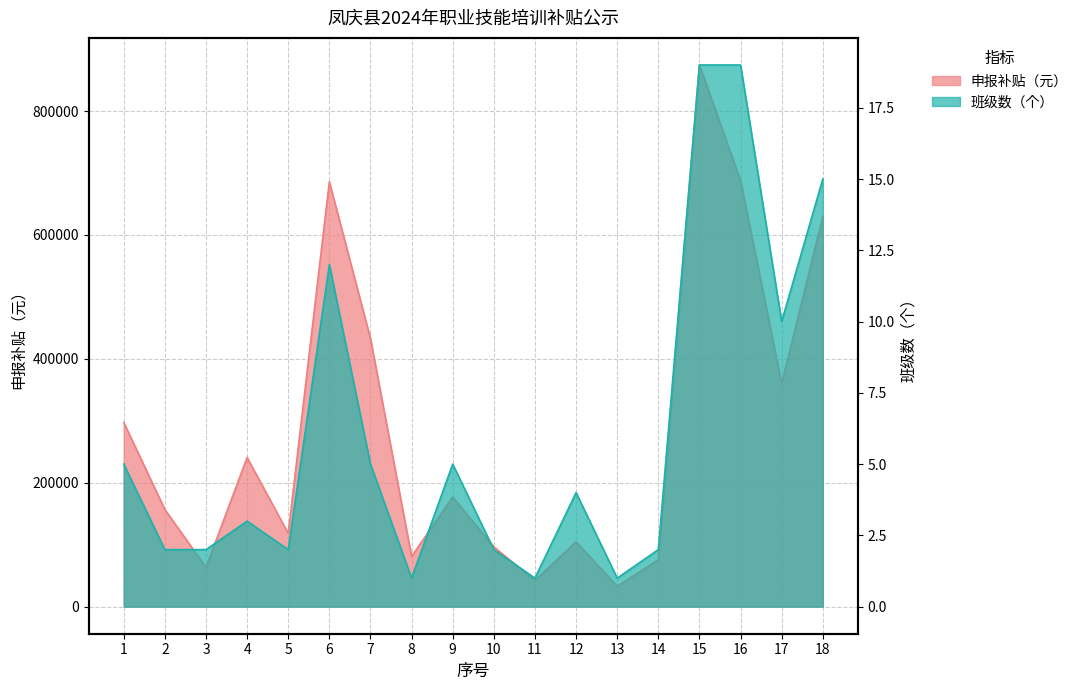

What is the minimum value shown in the chart?

1